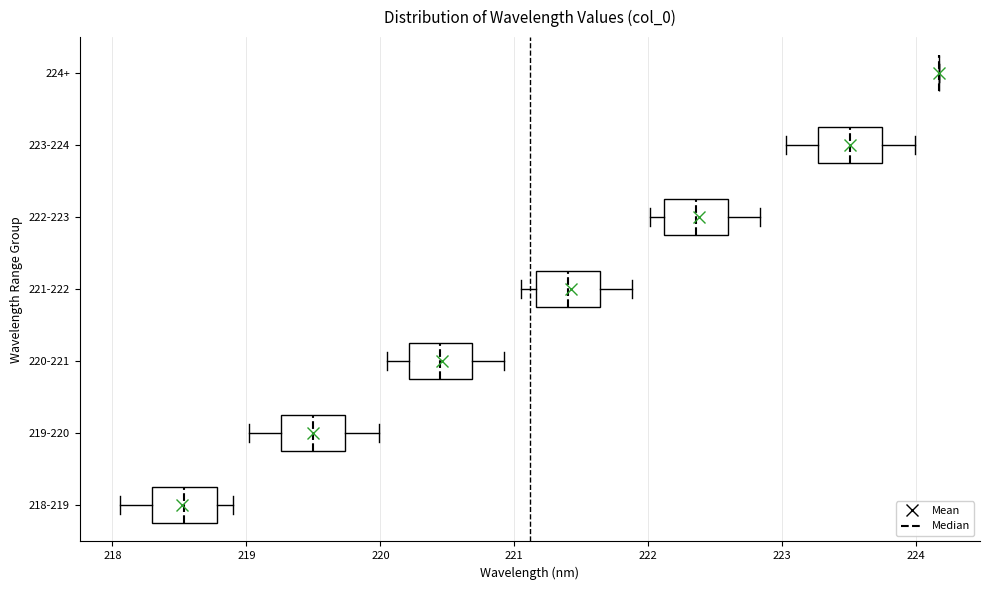

Reading bottom to top, transcribe this box plot: for each box, give where its median line is, the range the box spans, and where its two whiskers end, as read against the x-axis. The values are not printed on the chart, so give them approximately, as read against the axis.

218-219: median 218.5, box 218.3 to 218.8, whiskers 218.1 to 218.9
219-220: median 219.5, box 219.3 to 219.7, whiskers 219.0 to 220.0
220-221: median 220.4, box 220.2 to 220.7, whiskers 220.1 to 220.9
221-222: median 221.4, box 221.2 to 221.6, whiskers 221.1 to 221.9
222-223: median 222.4, box 222.1 to 222.6, whiskers 222.0 to 222.8
223-224: median 223.5, box 223.3 to 223.7, whiskers 223.0 to 224.0
224+: box collapsed to a line at 224.2, whiskers 224.2 to 224.2